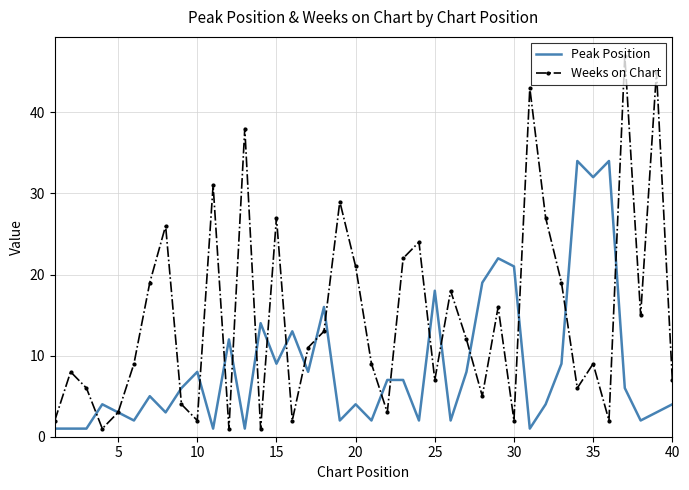

How many categories are shown in the chart?

40